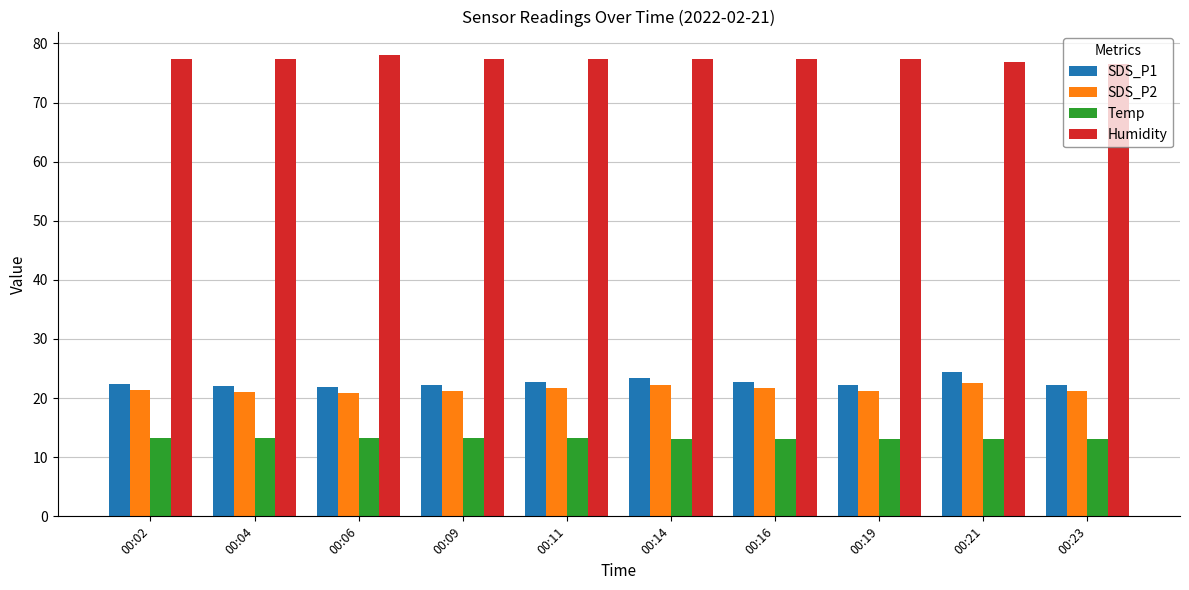

How many bars are there in total?

40